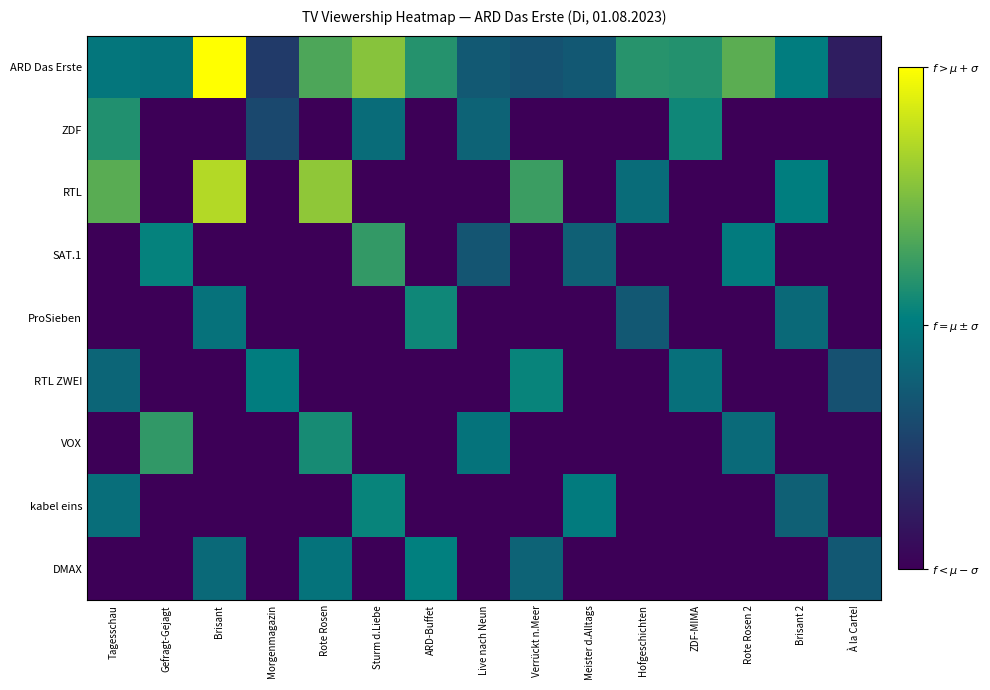

What is the total value across all series at Live nach Neun?

2.2